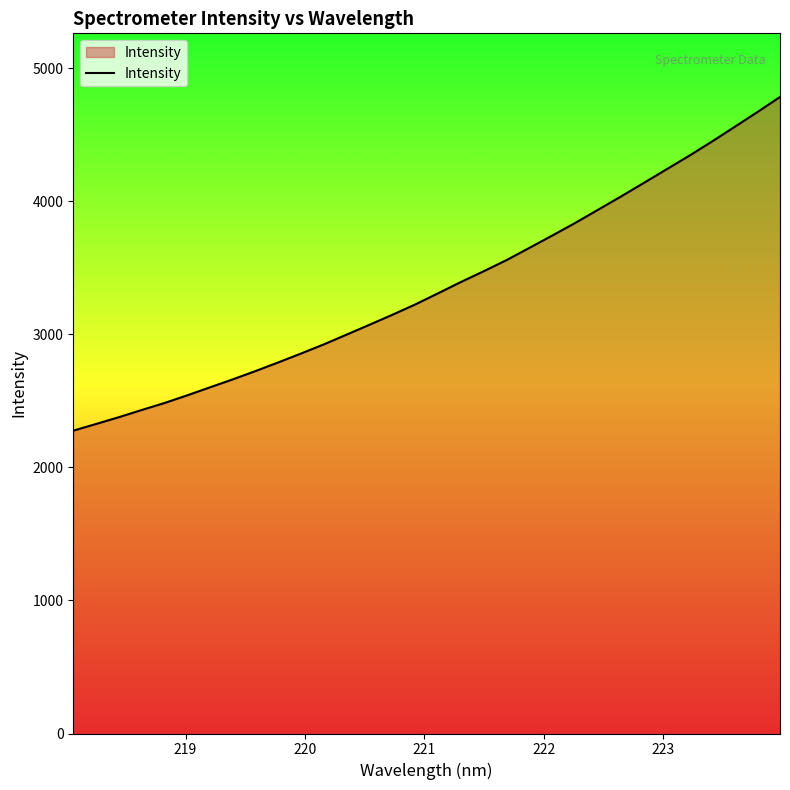

What is the difference between the maximum and minimum values?

2506.9